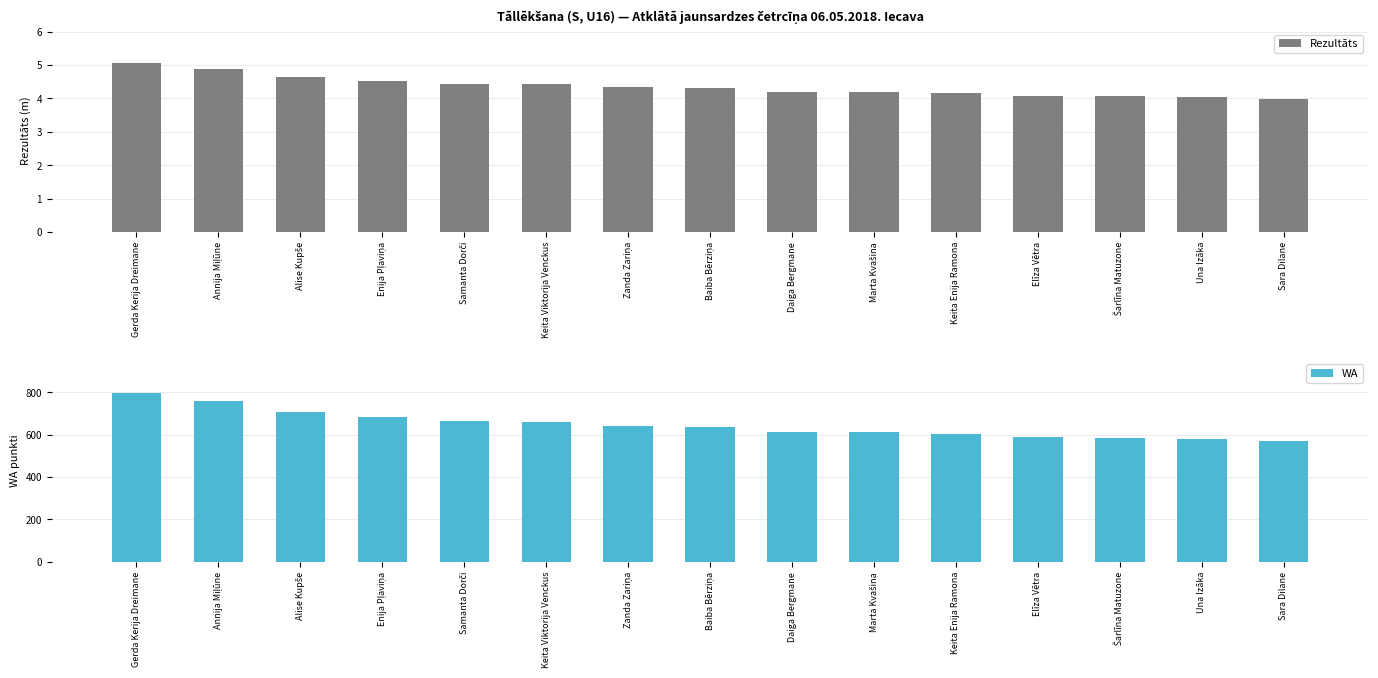

List the labels in order of Rezultāts value, smallest first.

Sara Dilane, Una Izāka, Šarlīna Matuzone, Elīza Vētra, Keita Enija Ramona, Marta Kvašina, Daiga Bergmane, Baiba Bērziņa, Zanda Zariņa, Keita Viktorija Venckus, Samanta Dorči, Enija Pļaviņa, Alise Kupše, Annija Miļūne, Gerda Kerija Dreimane